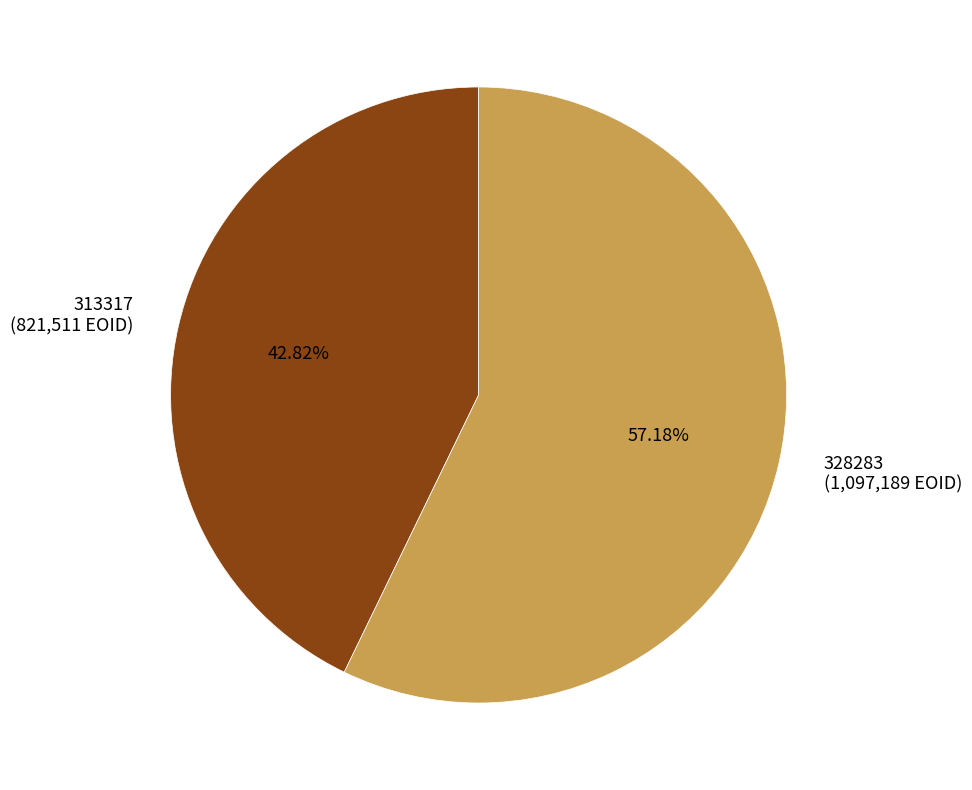

To the nearest percent, what percentage of the pie is 328283?

57%